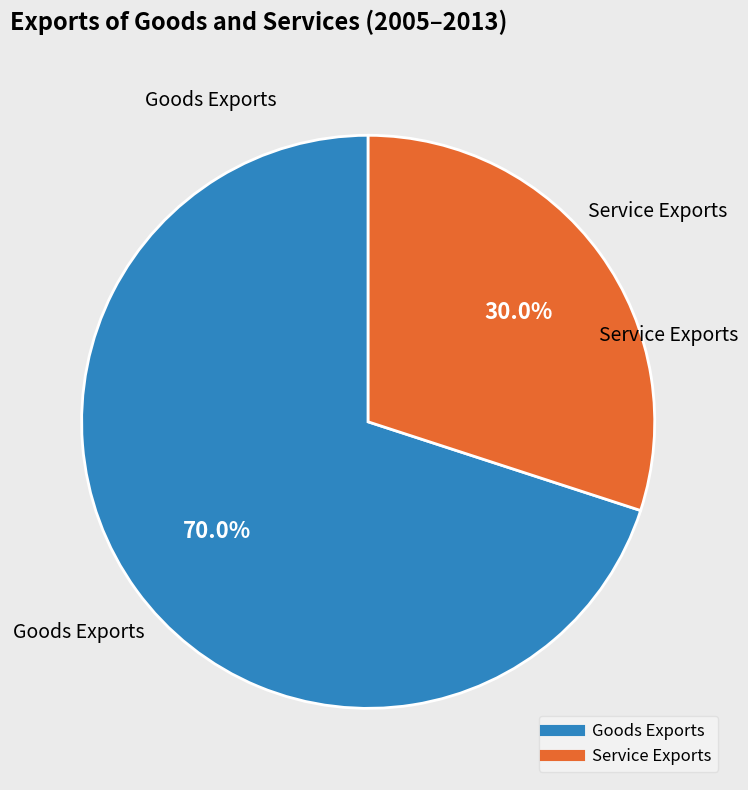

How many segments does this pie chart have?

2